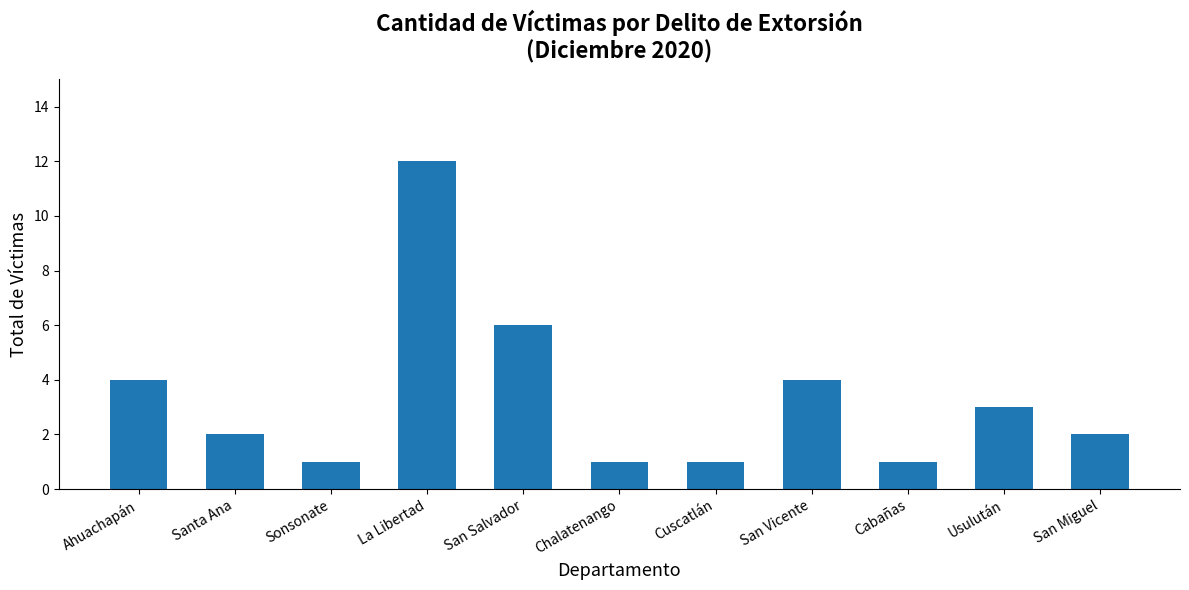

What is the label of the 1st bar from the right?

San Miguel